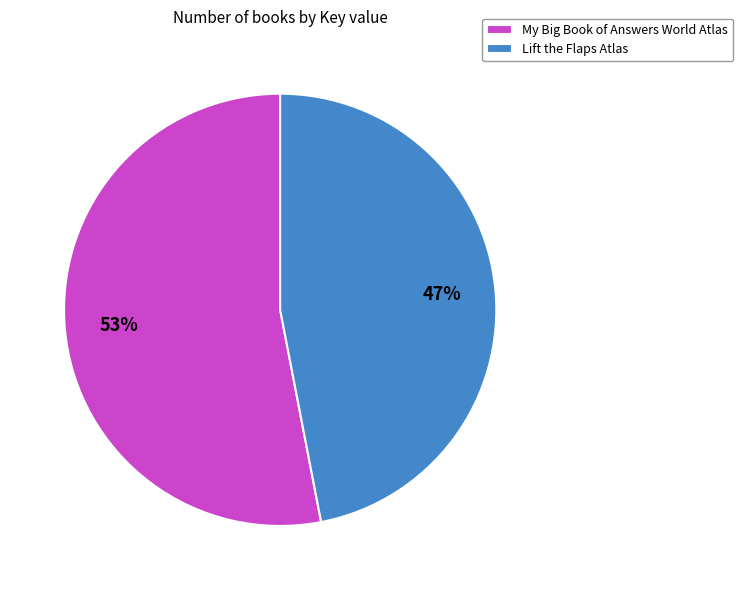

Which has a higher value, Lift the Flaps Atlas or My Big Book of Answers World Atlas?

My Big Book of Answers World Atlas